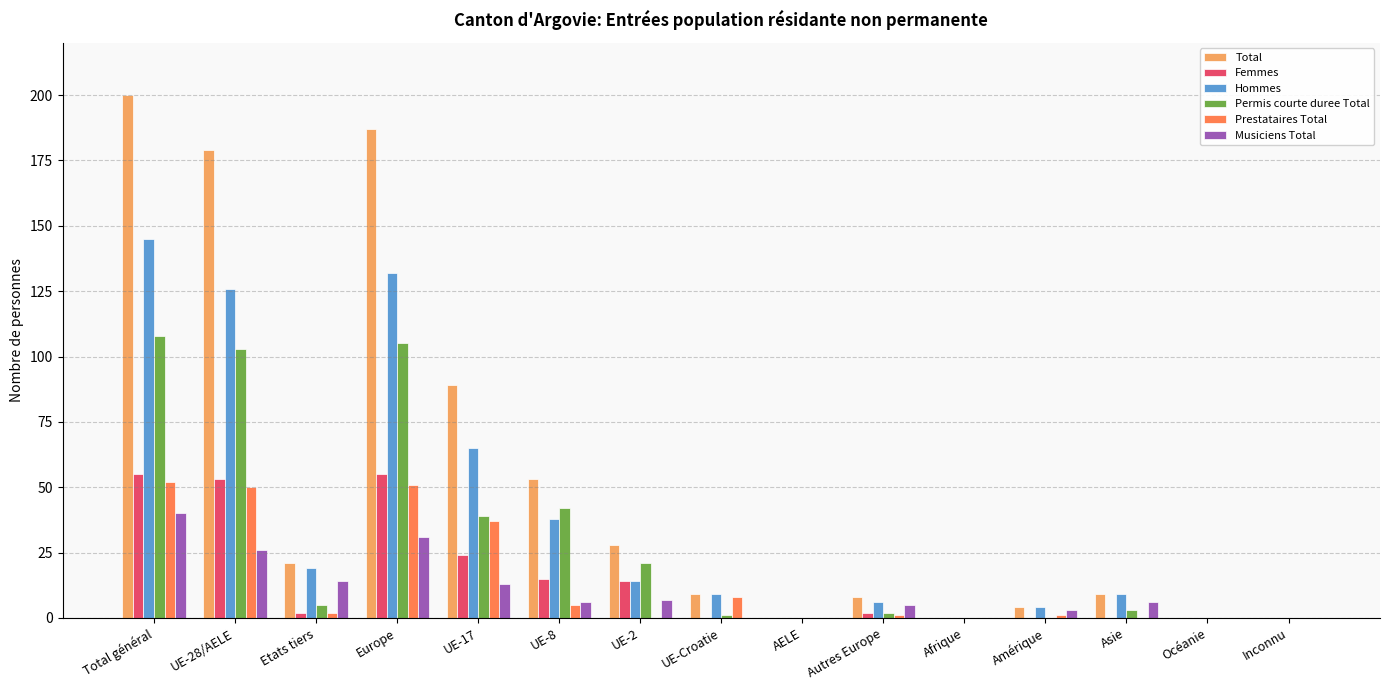

What is the sum of all Total values?

787